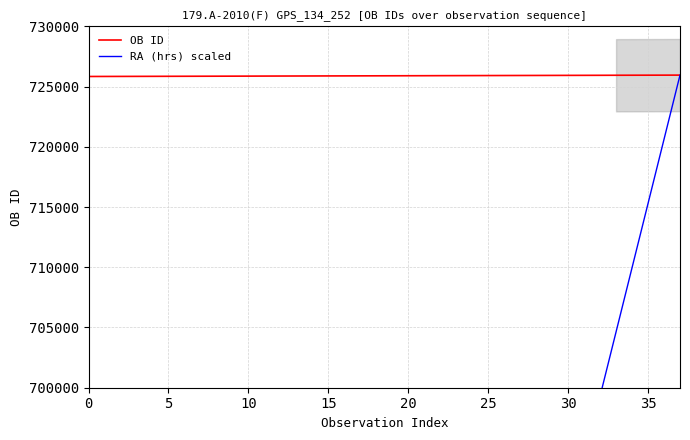

True or false: OB ID has a value of 370765 at 0.

False